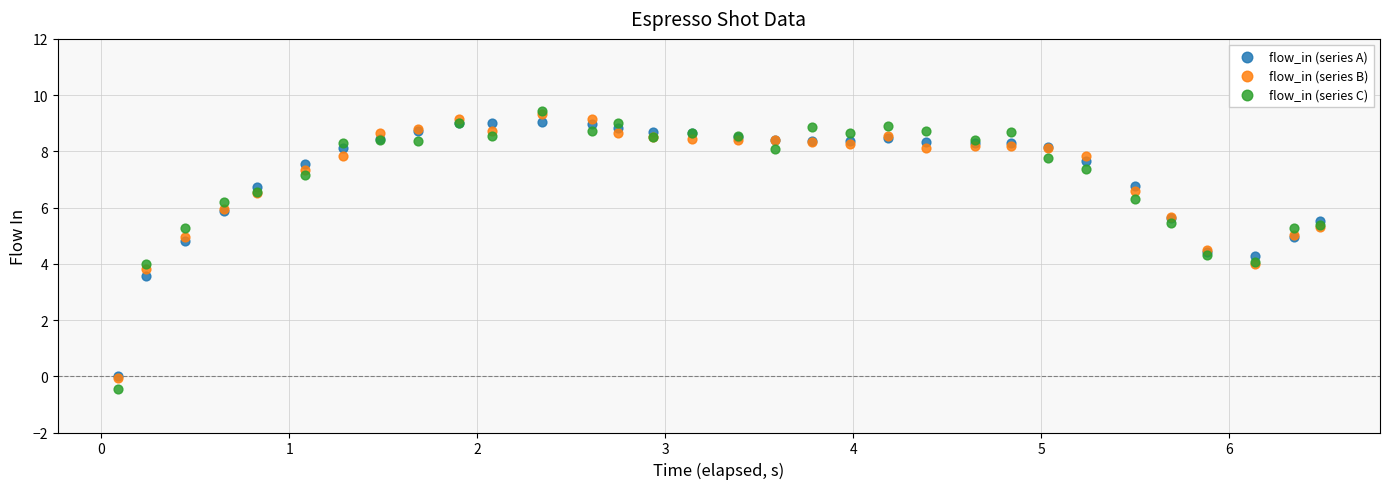

What are all the series names shown in the legend?

flow_in (series A), flow_in (series B), flow_in (series C)